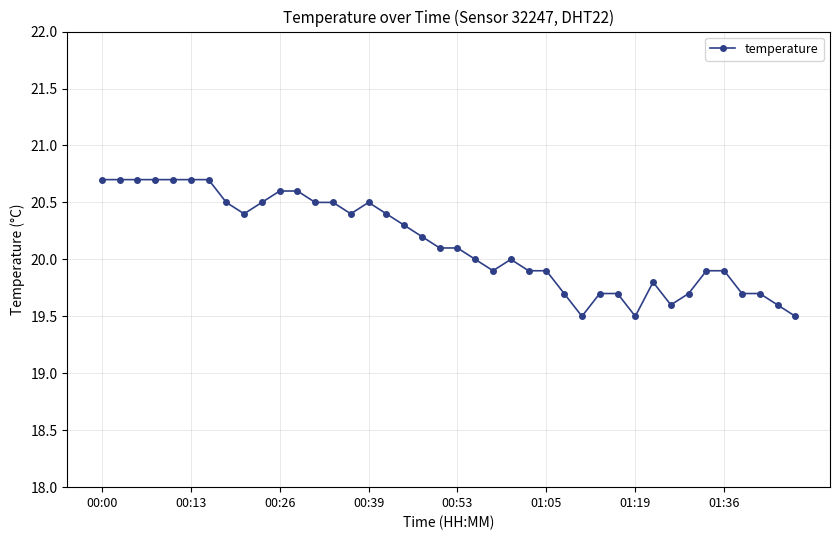

What is the sum of all values?

805.7